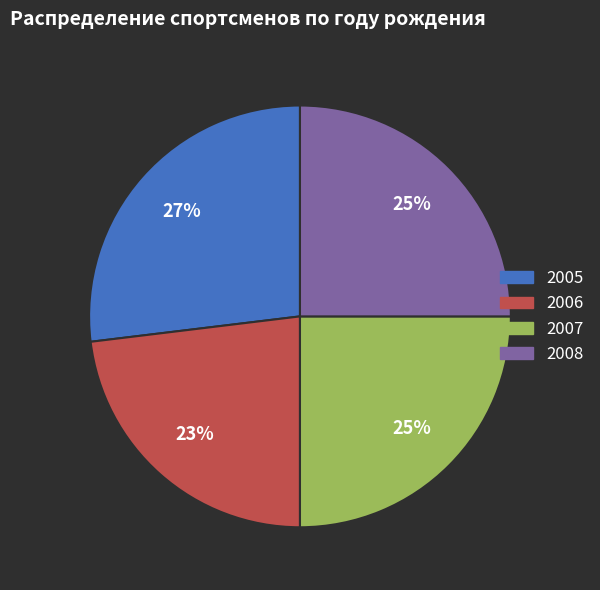

To the nearest percent, what portion does 2007 represent?

25%